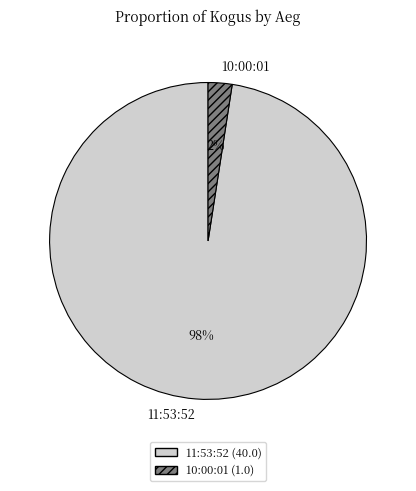

Do 11:53:52 and 10:00:01 together represent more than half of the pie?

Yes